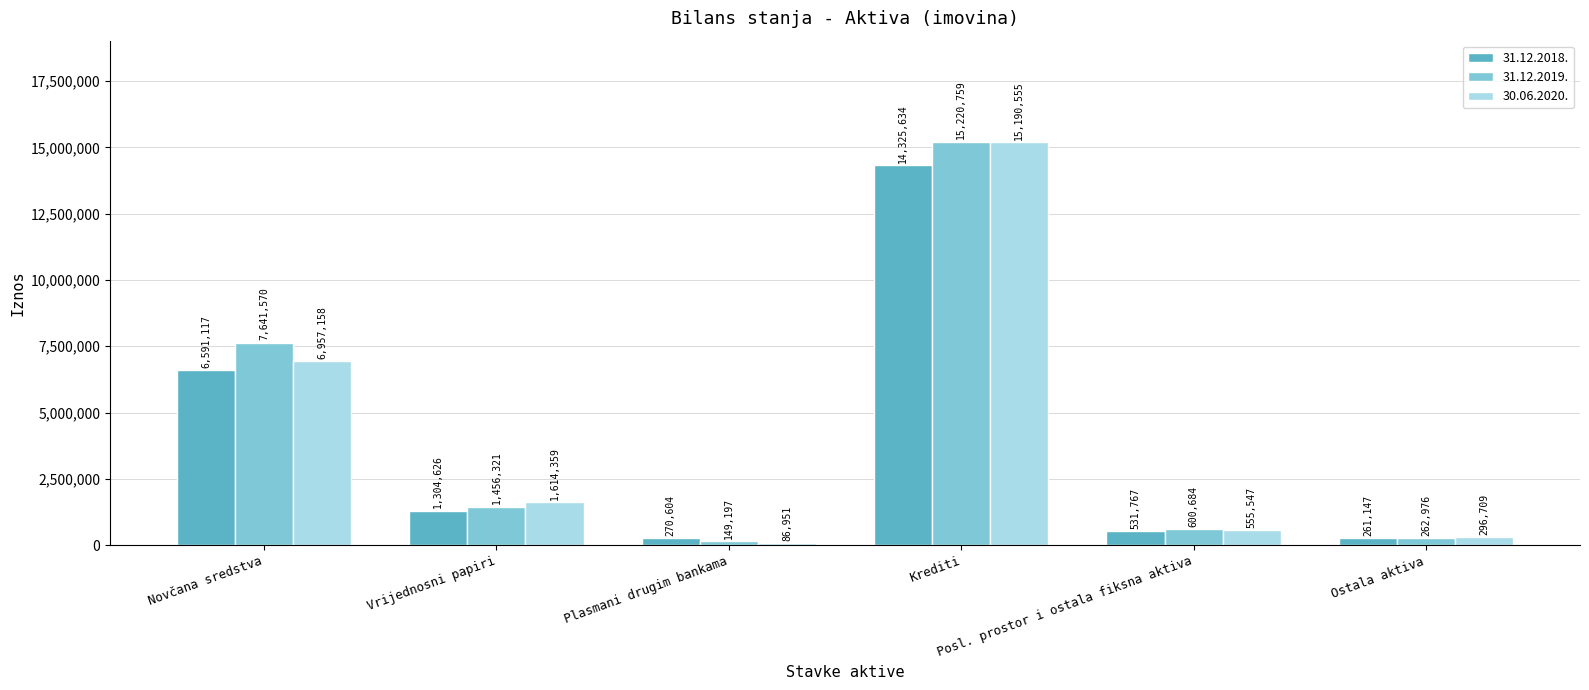

Where is 31.12.2018. nearest to the value 7293390?

Novčana sredstva